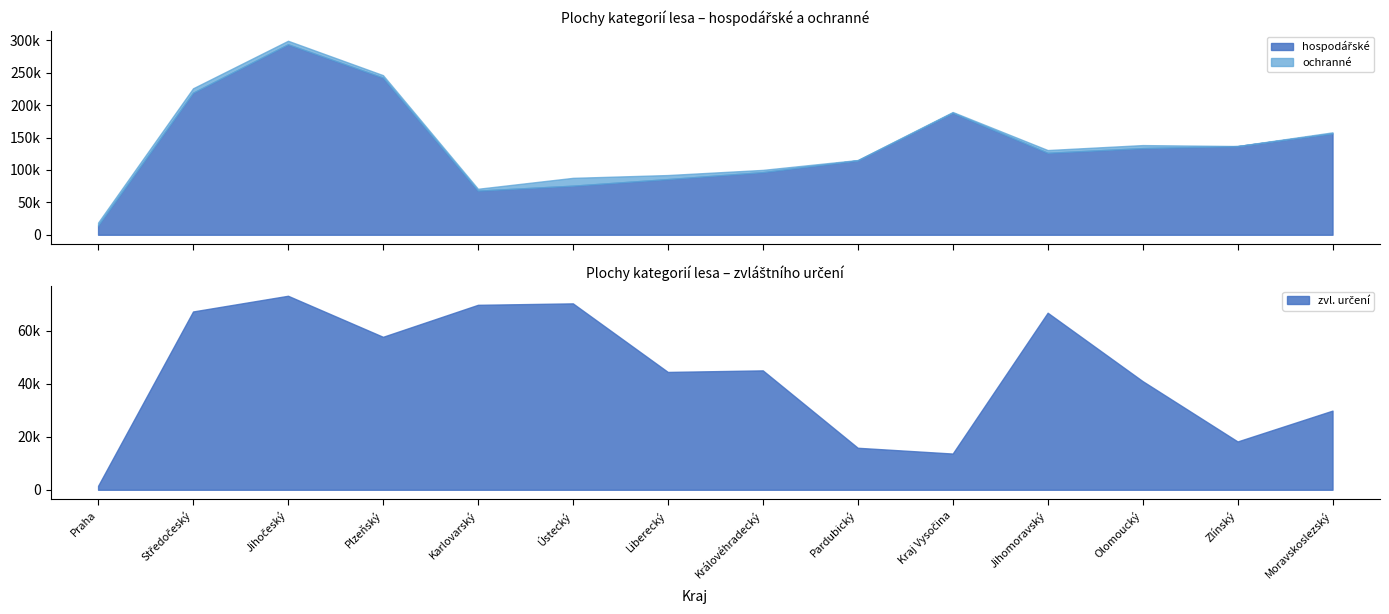

Is the value of ochranné at Ústecký greater than the value of zvl. určení at Středočeský?

No